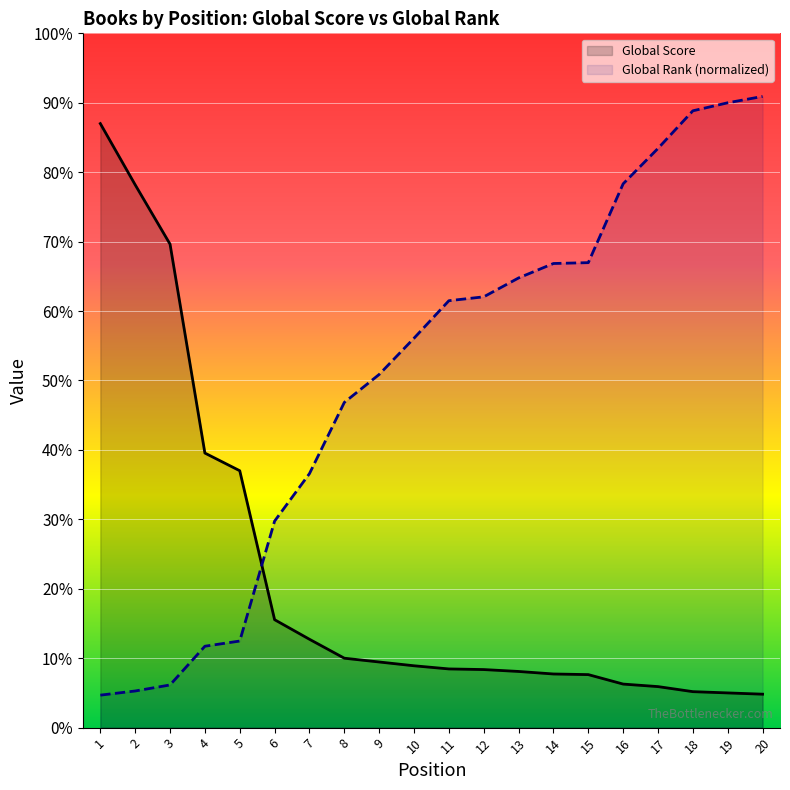

Which category has the highest value across all series?

20